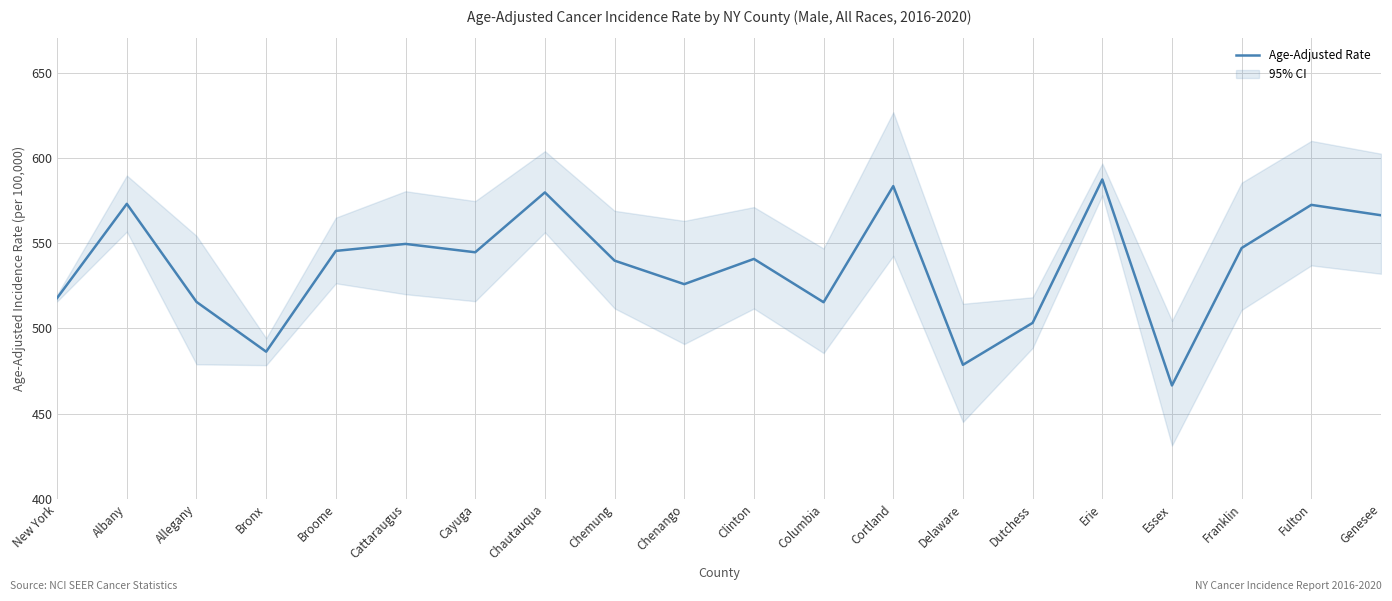

At which label does the data first exceed 544?

Albany